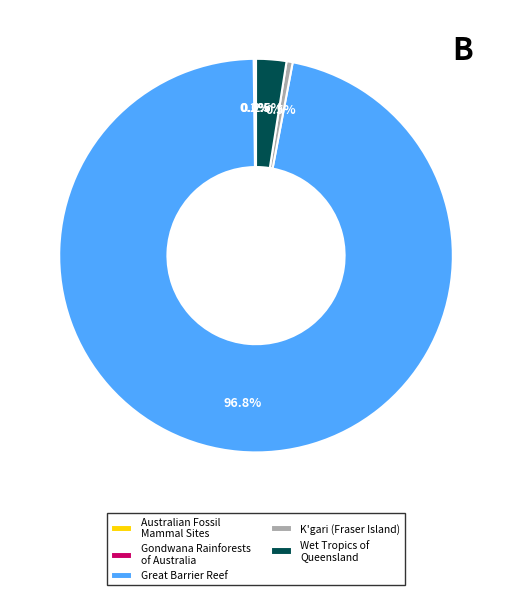

Which has a higher value, K'gari (Fraser Island) or Wet Tropics of Queensland?

Wet Tropics of Queensland